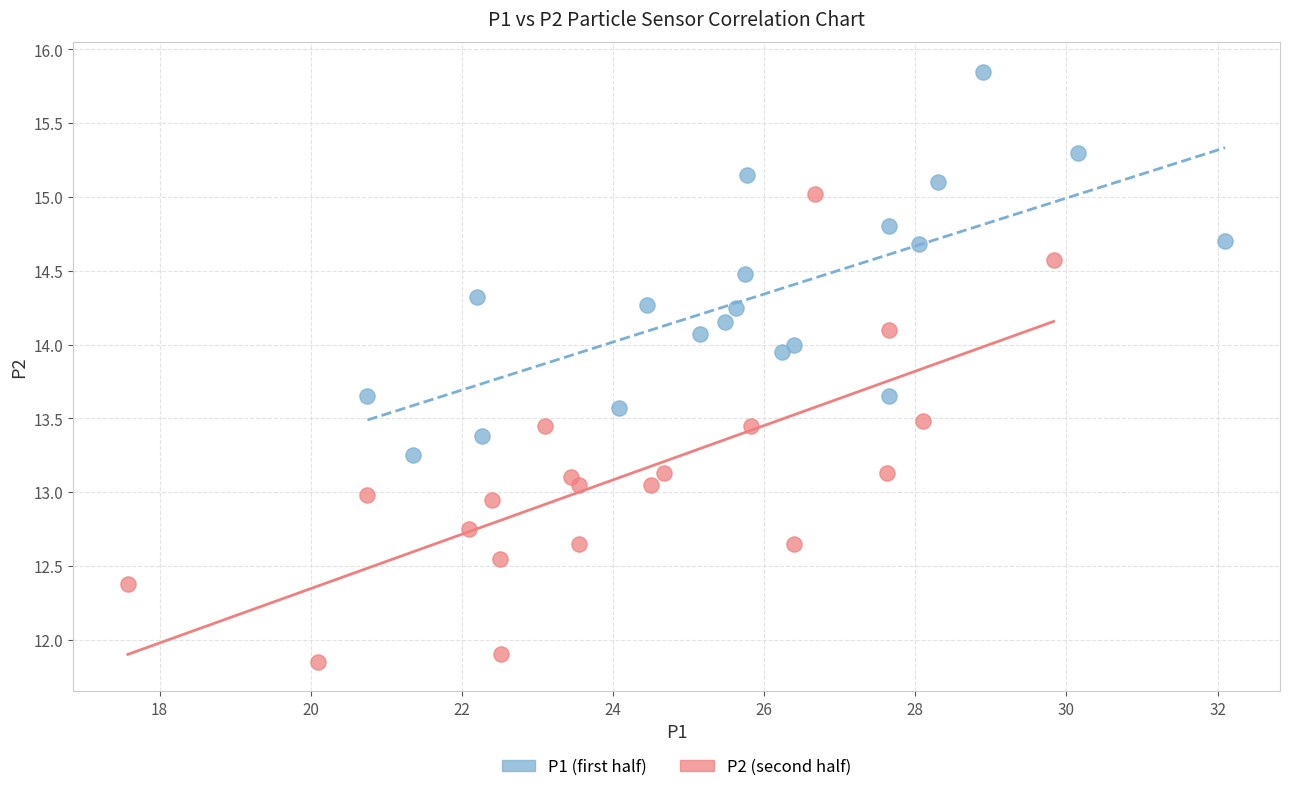

Which series has the largest Y range (max minus min)?

P2 (second half)